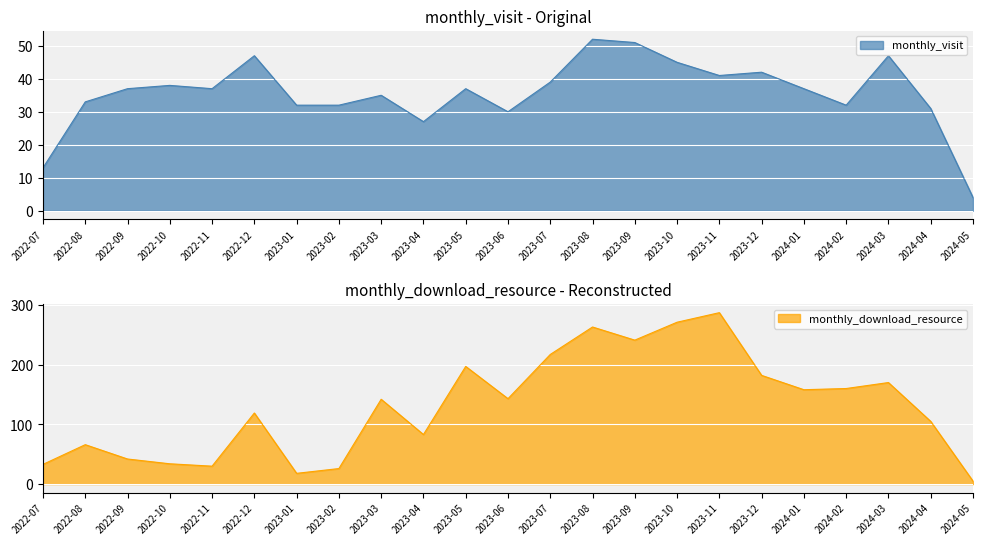

Is the value of monthly_download_resource at 2022-09 greater than the value of monthly_visit at 2023-10?

No